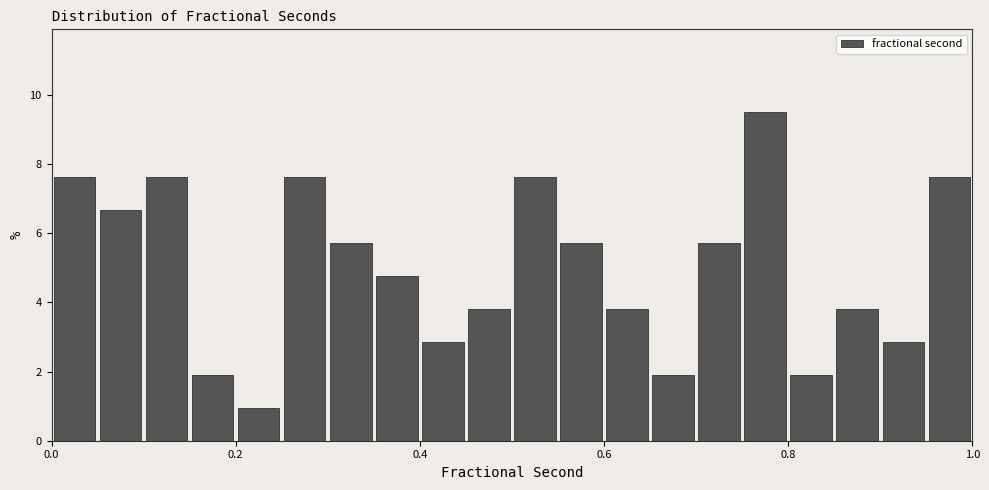

Read against the x-axis, roughly where is the centre of the tallest bar?

0.78